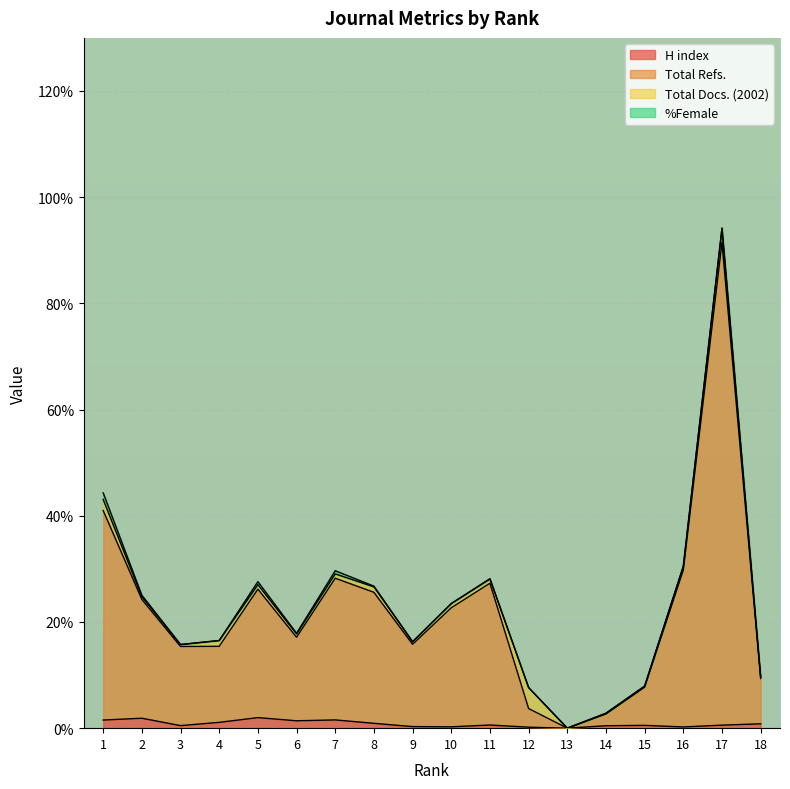

What is the difference between the highest and lowest values at 11?

26.7